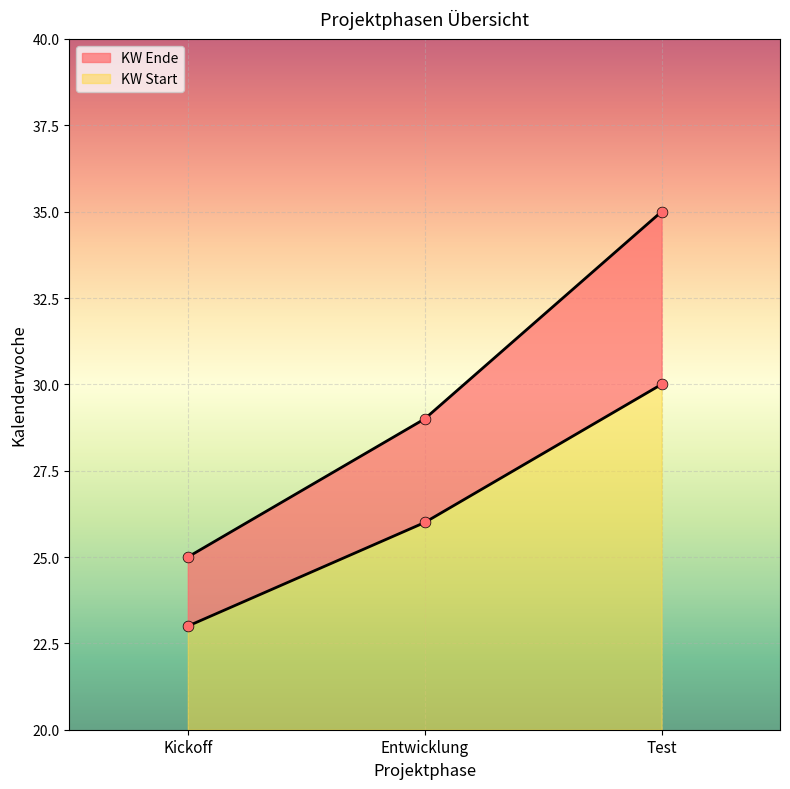

What are all the series names shown in the legend?

KW Start, KW Ende